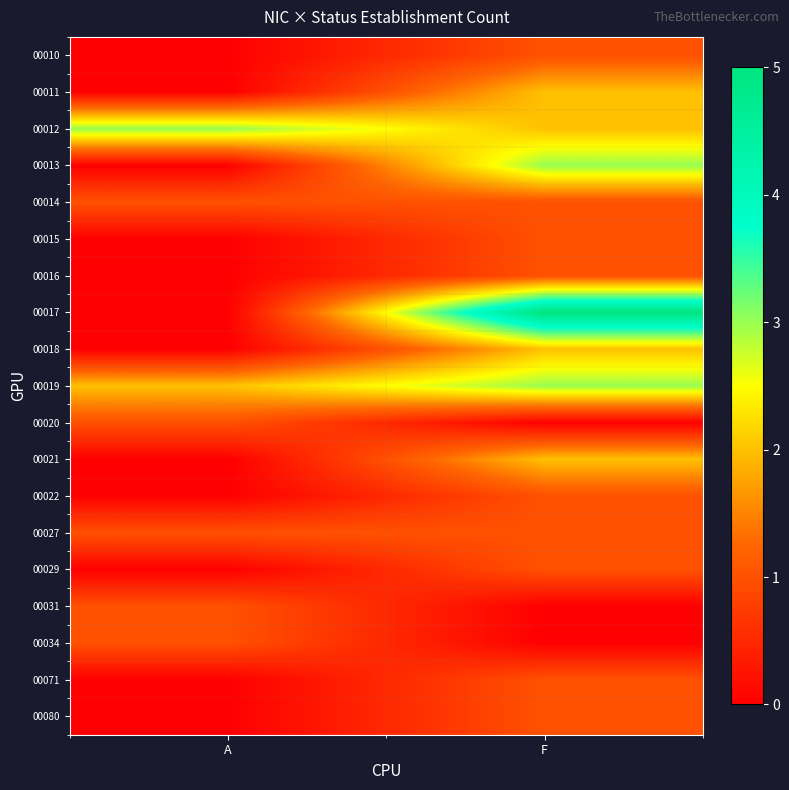

Between A and F, which series saw the biggest shift?

00017